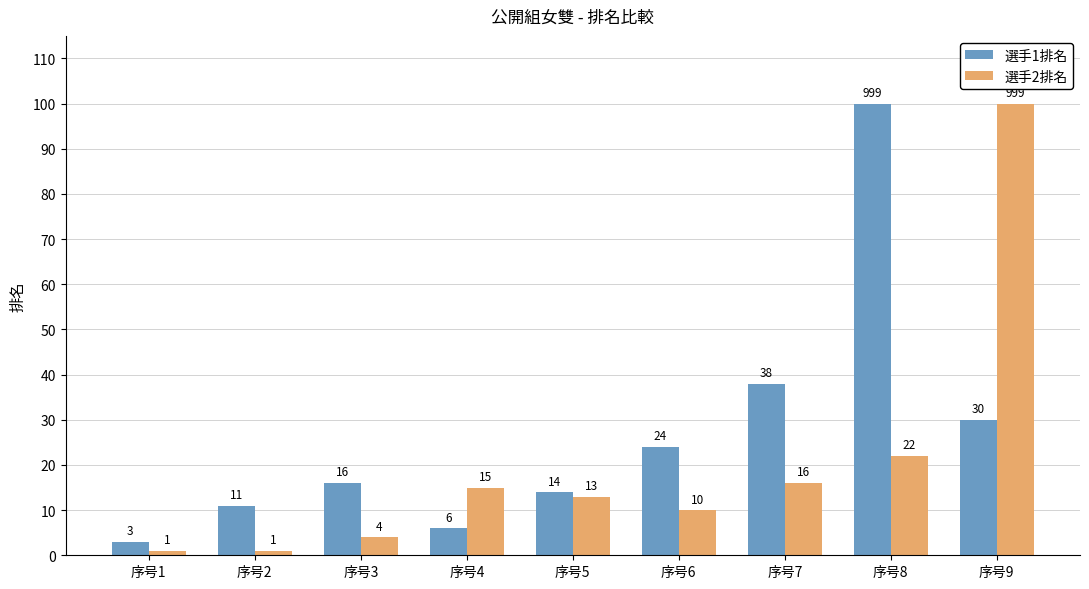

Where does the 選手2排名 series first go above 13?

序号4